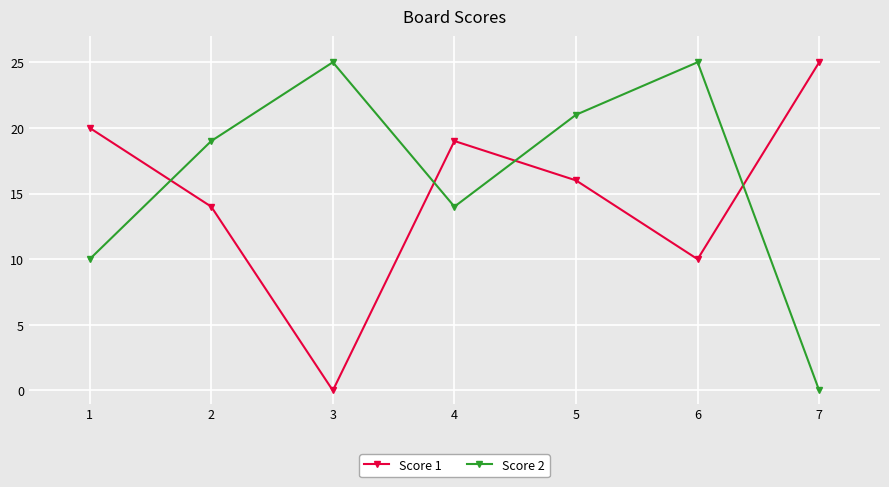

True or false: Score 1 has a value of 10 at 1.

False